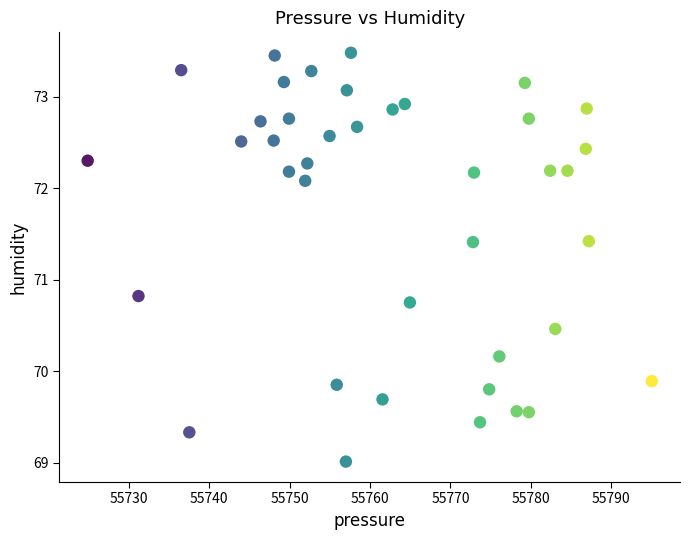

What is the range of Y values (max minus min)?

4.5